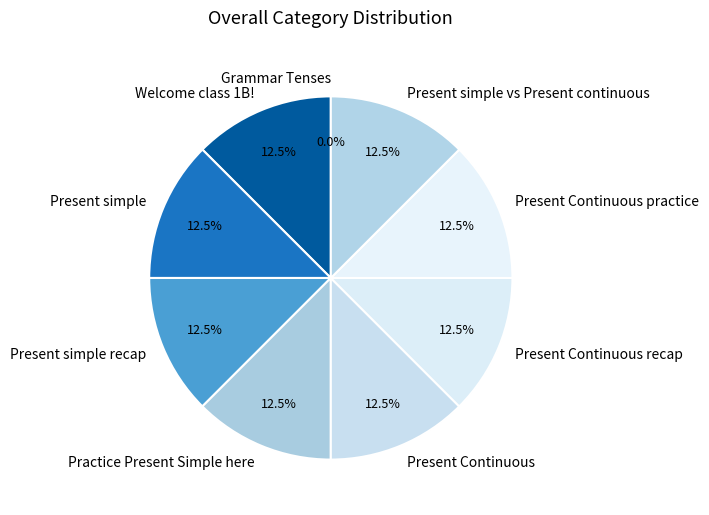

What percentage is NOT represented by Present Continuous recap?

87.5%